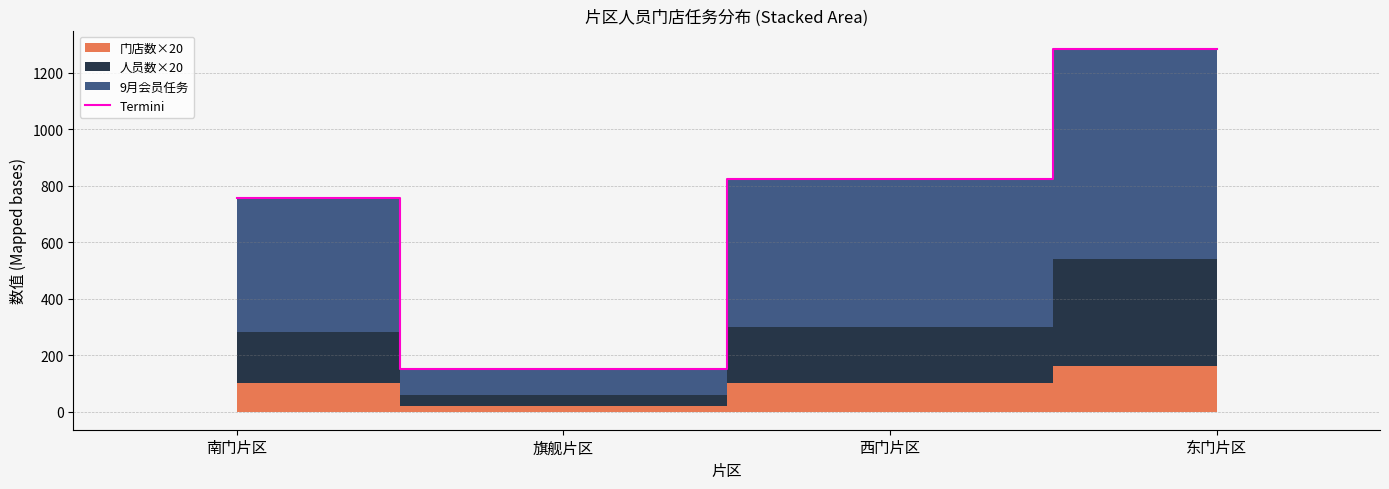

What is the change in value from 旗舰片区 to 西门片区?

+672